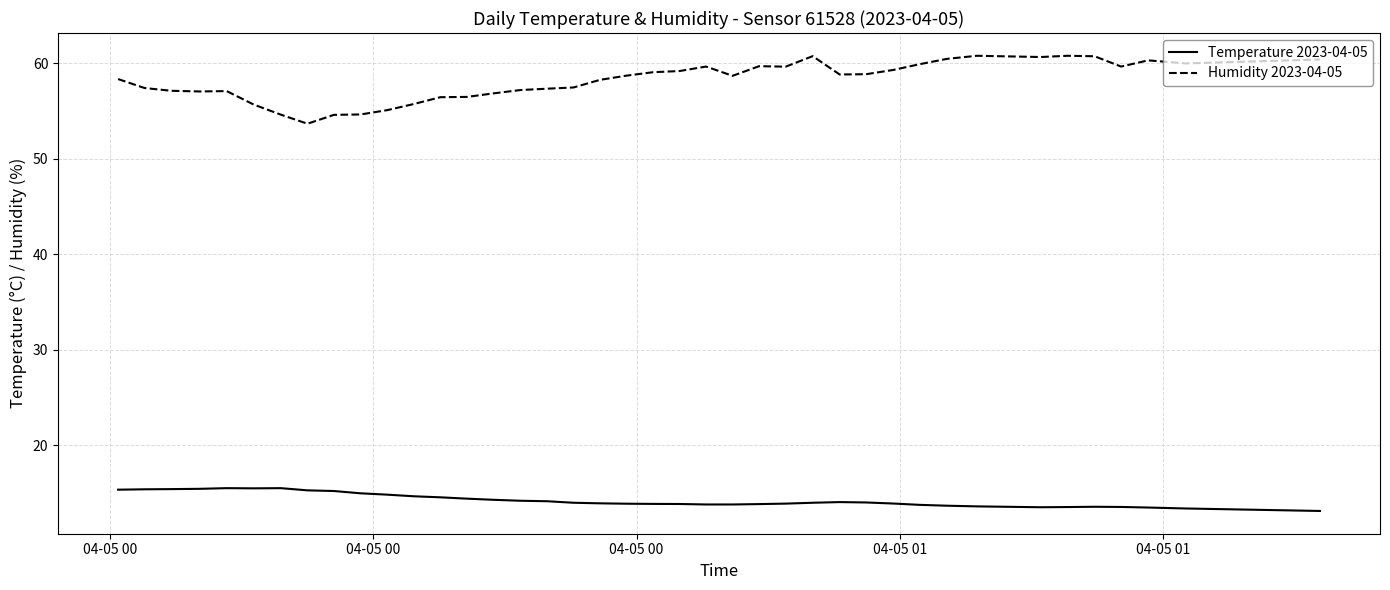

What is the greatest value displayed?

60.8